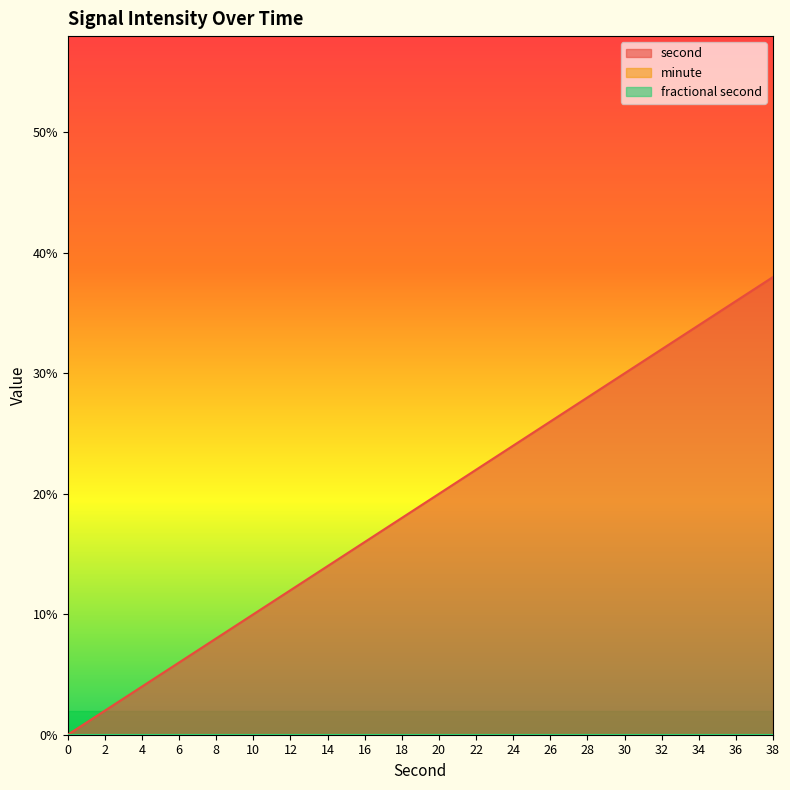

How many values in second are above zero?

19